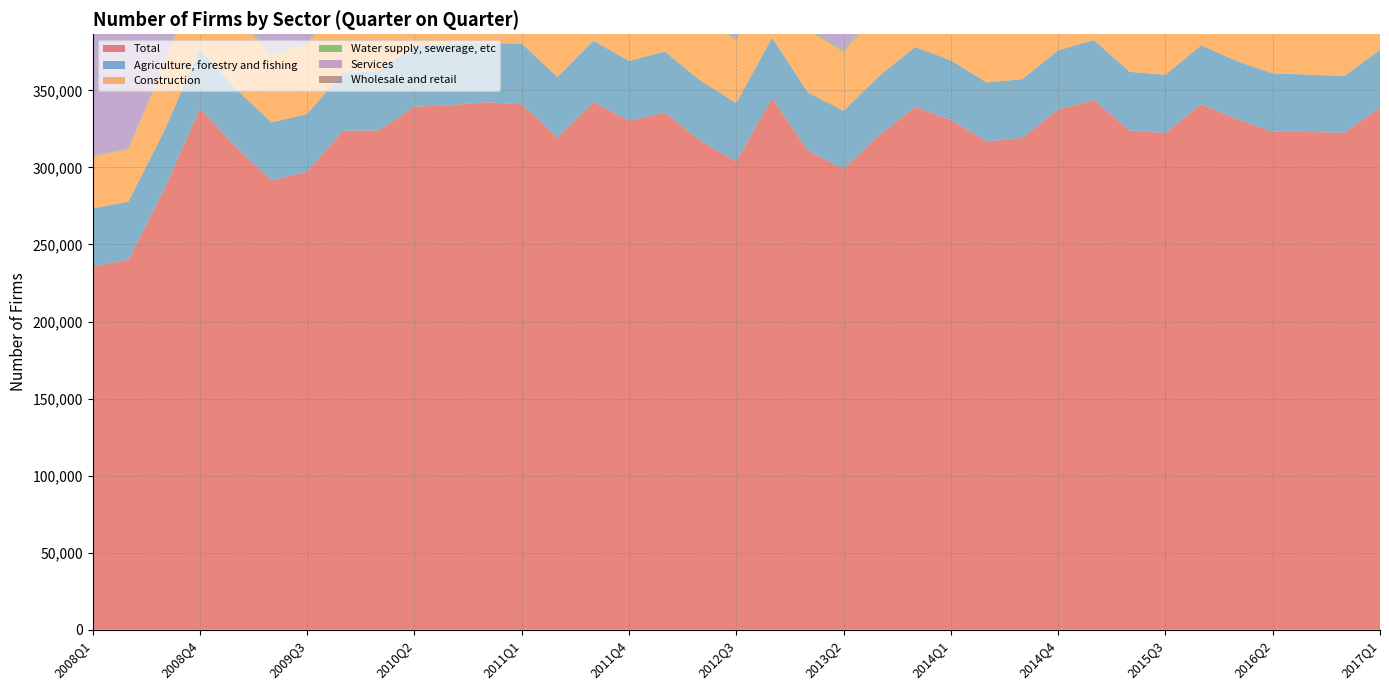

Reading left to right, extract all data points from this chart.

Total: 235780	240090	285640	338290	313230	291580	297150	323780	324010	339400	340370	342320	341020	319310	342320	330300	335560	317140	303780	344960	310880	299030	320910	339270	330740	316820	319180	337580	343700	323870	322340	341010	331300	323130	323010	322470	338730
Agriculture, forestry and fishing: 37640	37700	38020	38420	37820	37610	37490	37780	38130	39080	39800	38360	39310	39250	39850	38760	39610	39080	37970	39140	37730	37630	38560	38860	38760	38230	38090	38390	38860	38130	37720	38220	37670	37820	37190	36740	37560
Construction: 33770	34120	42390	52390	47720	43340	44940	48860	48220	50460	50140	50530	49530	45500	48710	46150	46190	42880	40460	47220	40400	38350	41990	44980	42900	41110	41070	44270	44460	41620	41300	44600	43060	42160	41950	42300	44470
Water supply, sewerage, etc: 440	470	560	700	670	620	680	760	740	810	830	840	900	850	950	930	950	910	900	1010	950	890	990	990	960	910	890	1000	1010	950	940	1000	930	910	930	950	980
Services: 147540	151270	184670	222360	205060	189340	192710	212960	213840	224580	225040	227970	226880	210980	228620	221280	225340	212080	202910	233610	210150	201190	217050	230940	225170	214380	216940	230440	235560	220680	219870	233690	226800	219810	220520	220070	232460
Wholesale and retail: 38590	38740	47880	58480	53880	49890	51660	56590	57130	60550	60460	61040	60190	55970	59130	56670	56760	53080	50090	57520	50640	48380	52150	55440	53540	50490	50800	53520	53810	49910	49080	51880	50010	48380	47990	48120	50200